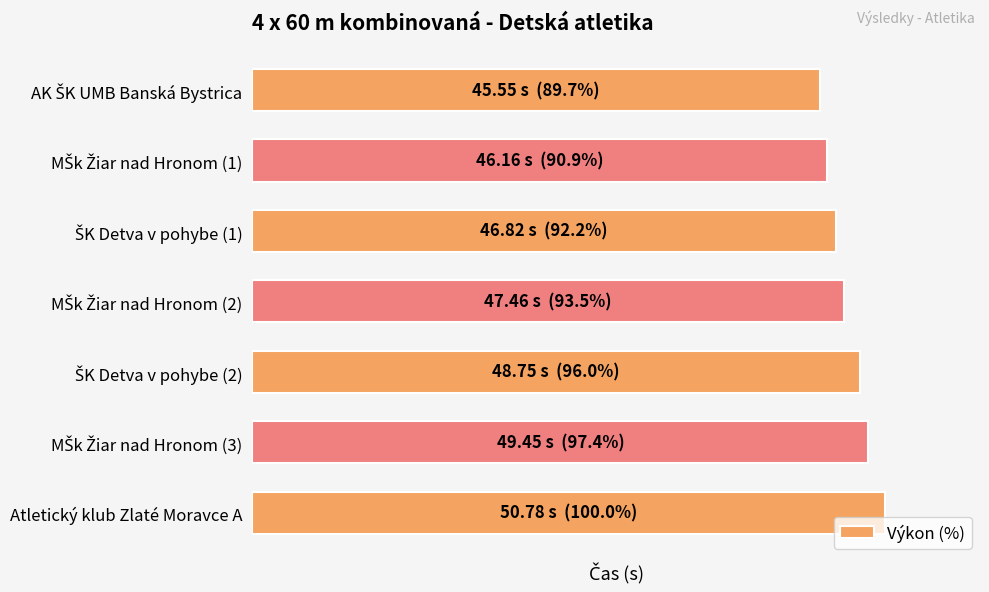

Does the chart contain any negative values?

No